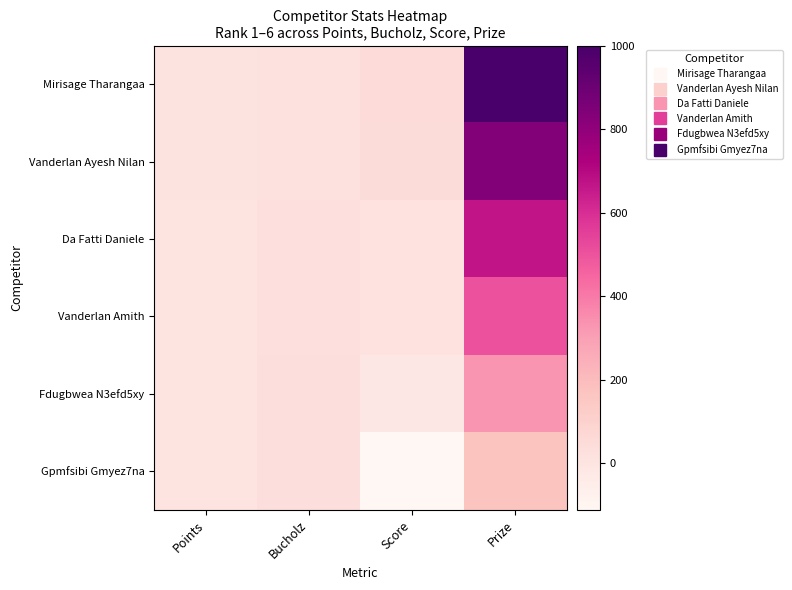

What is the spread (max minus min) of values at Prize?

830